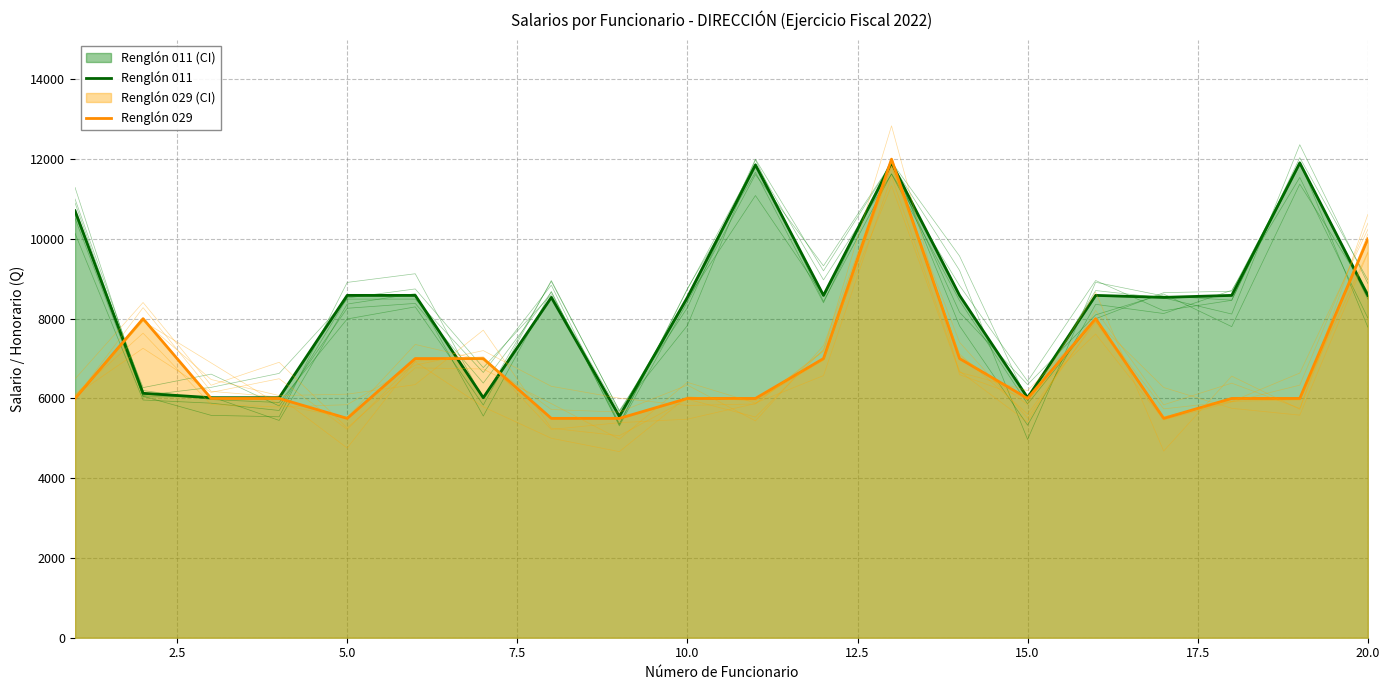

What is the lowest value of the Renglón 011 series?

5552.1